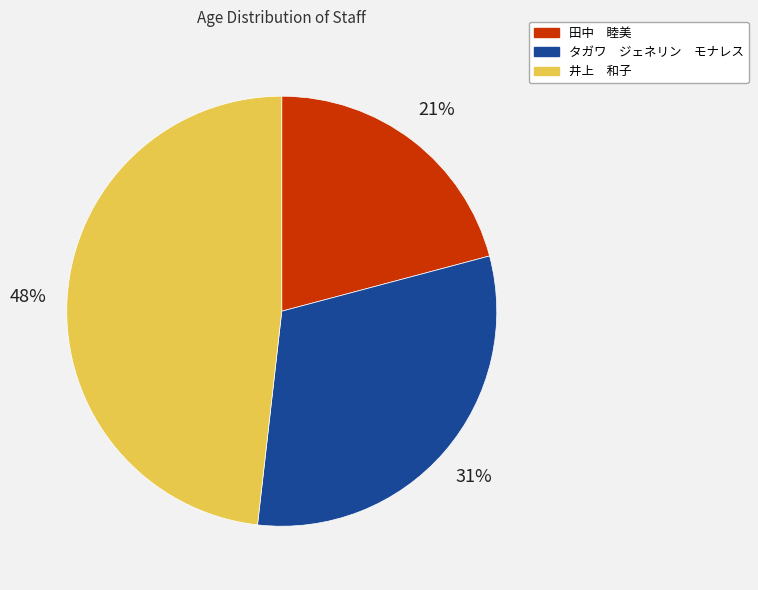

What percentage is the タガワ ジェネリン モナレス slice, to the nearest percent?

31%